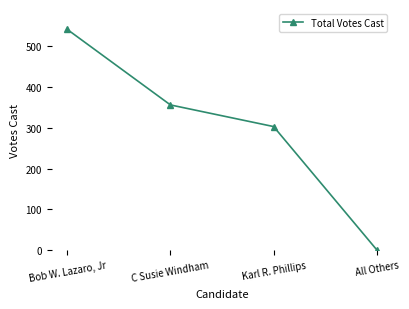

What is the difference between the maximum and minimum values?

540